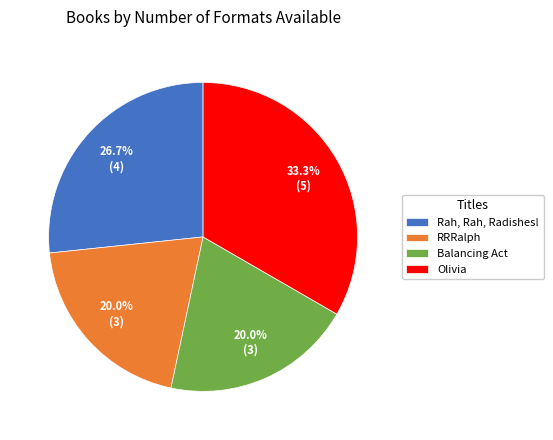

Is it true that Balancing Act is 31% of the pie?

False